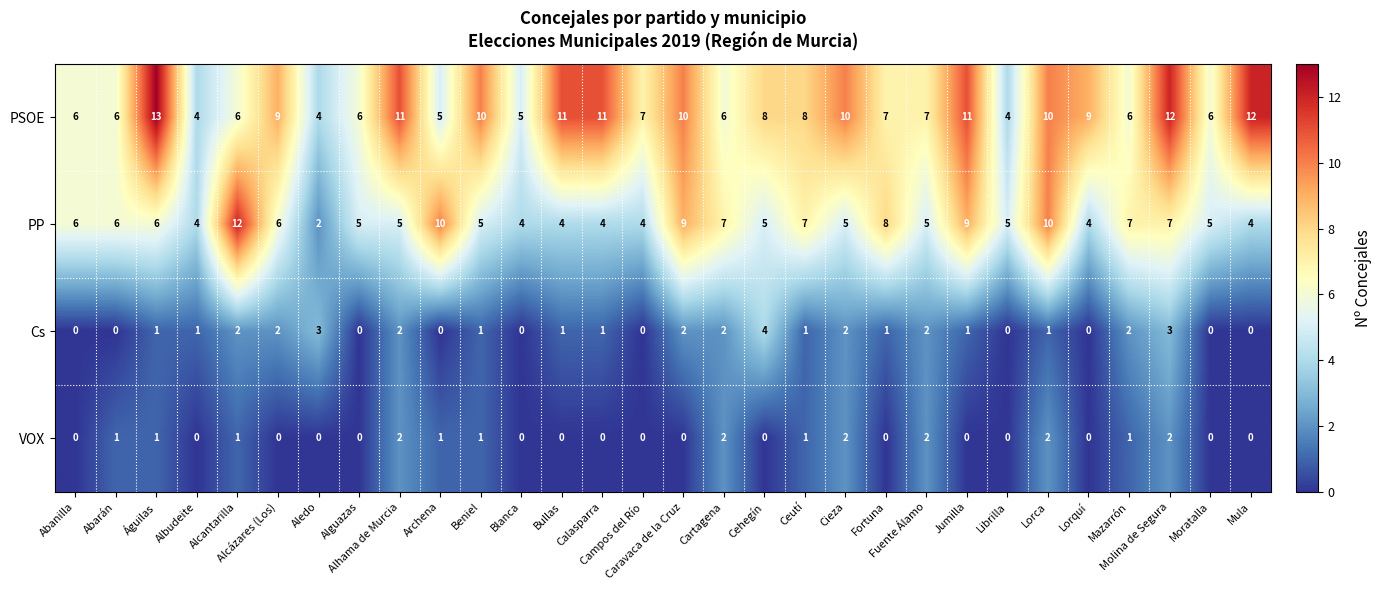

Which series has the largest range (max minus min)?

PP